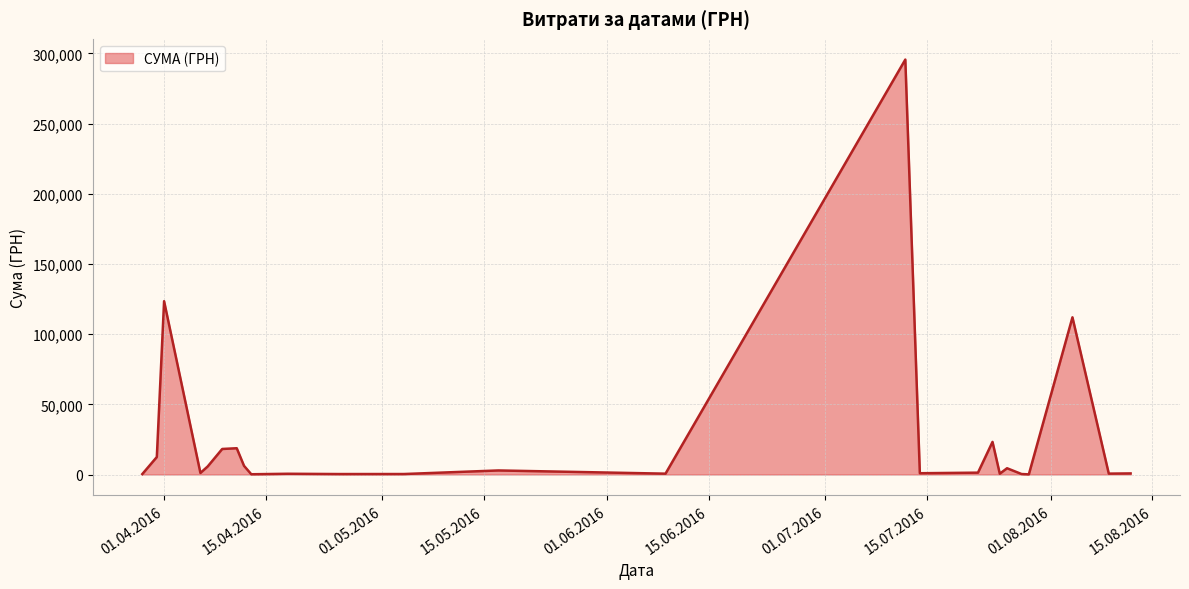

What is the difference between the maximum and minimum values?

295540.8